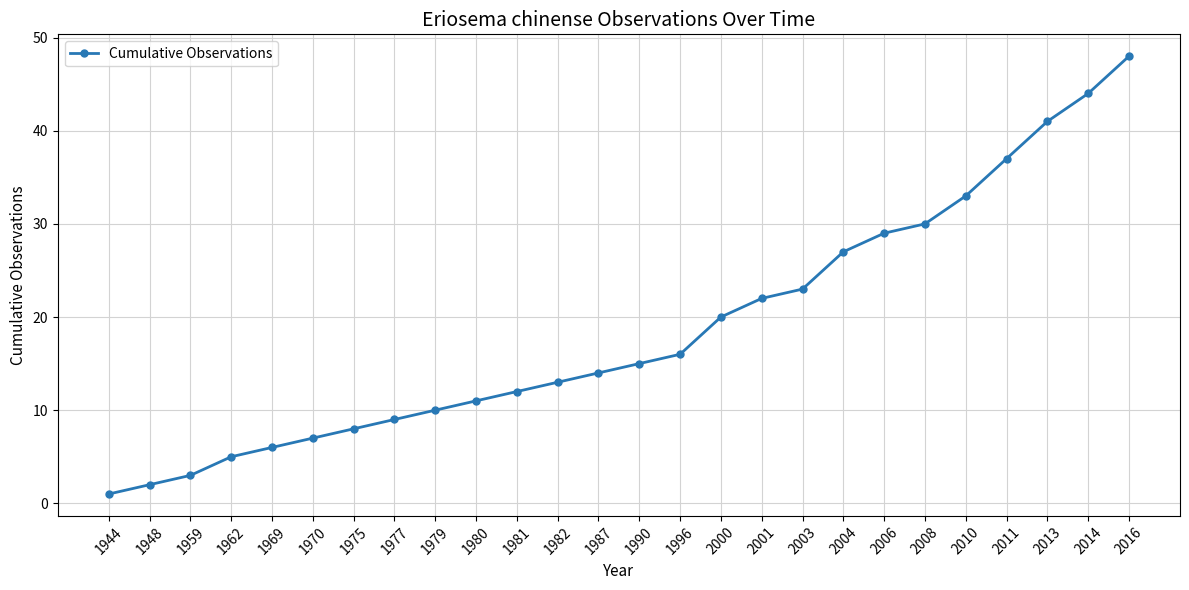

What is the difference between the maximum and minimum values?

47